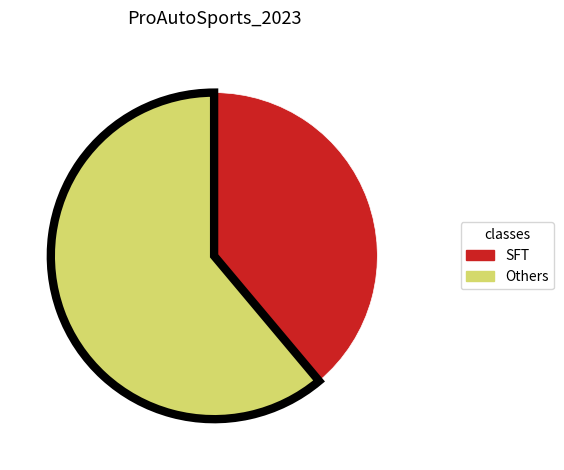

Is there any slice that represents more than half of the pie?

Yes